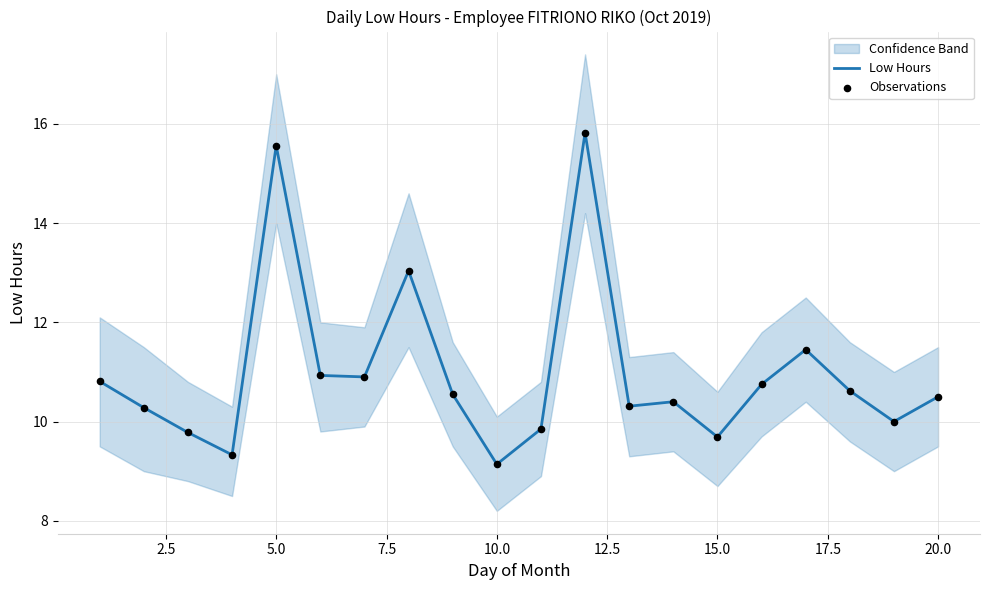

What is the maximum value for Low Hours?

15.8